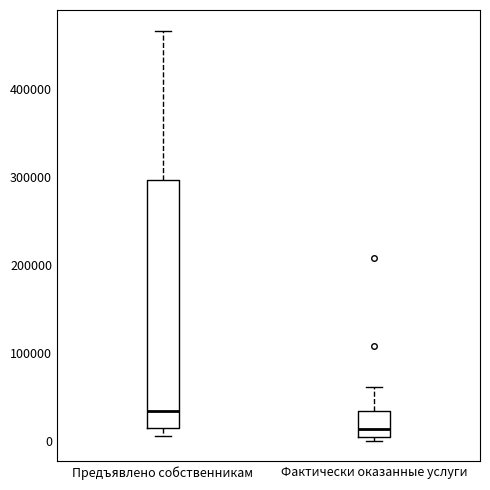

Which box has the highest median line?

Предъявлено собственникам